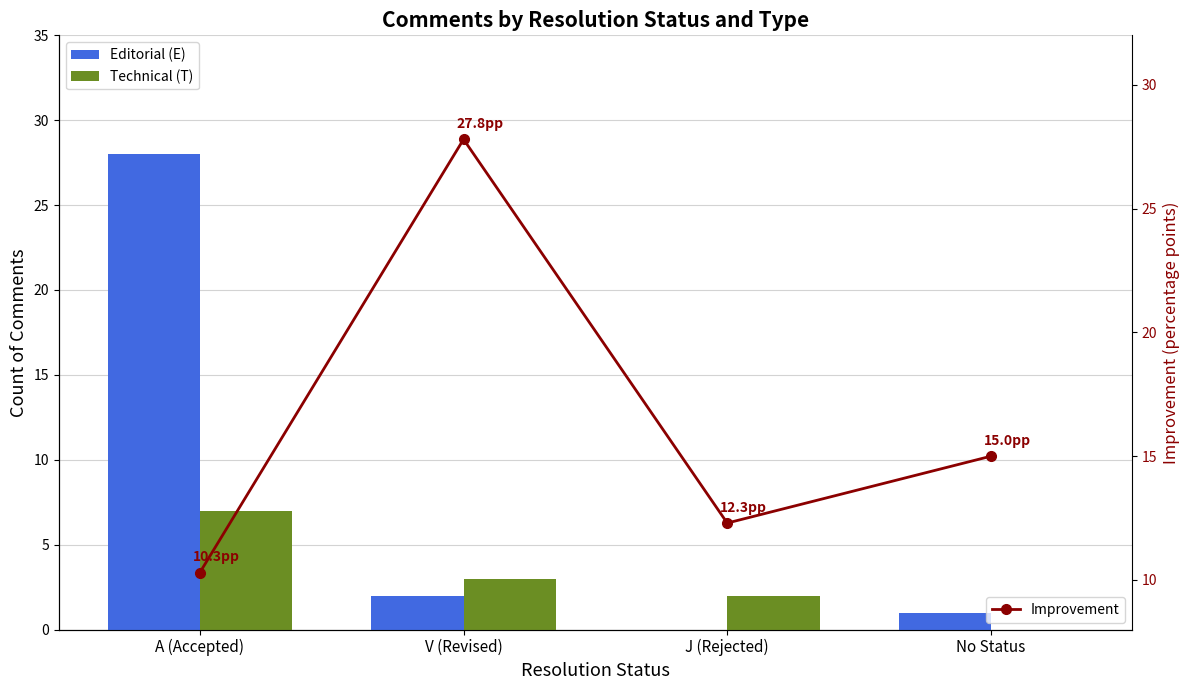

Where is Editorial (E) nearest to the value 14?

V (Revised)